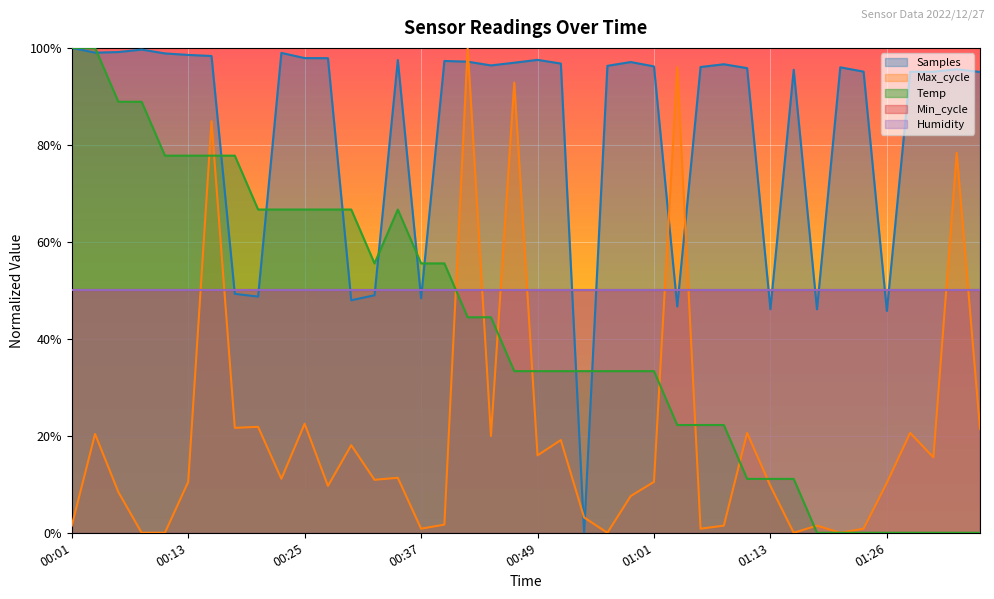

True or false: Temp has more than 2 points higher than both neighbors.

False